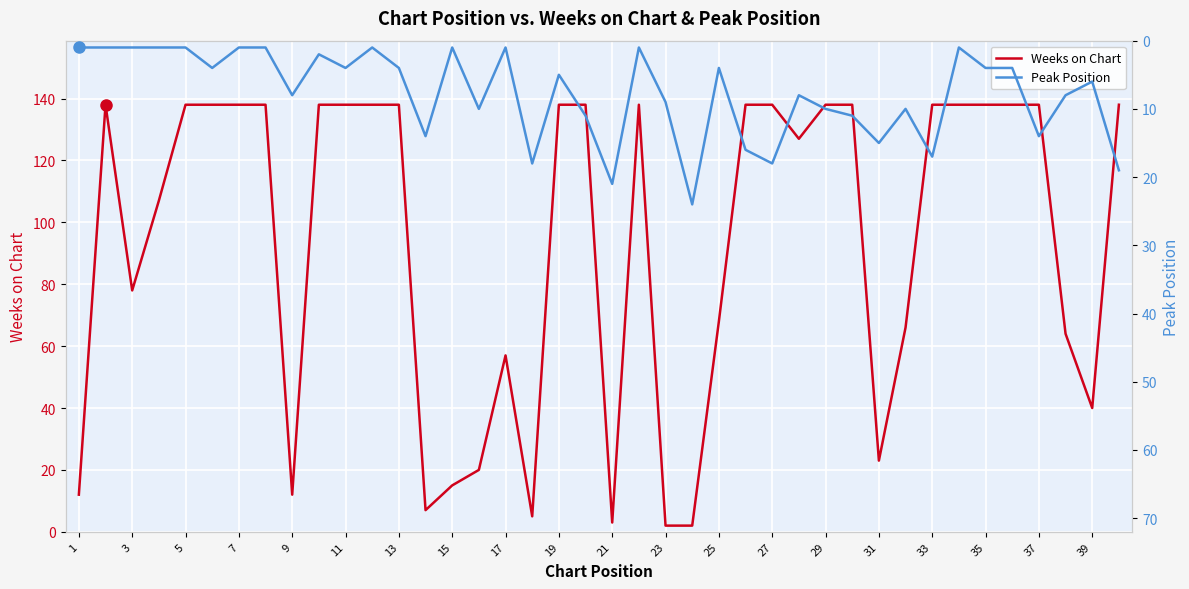

What is the maximum value for Weeks on Chart?

138